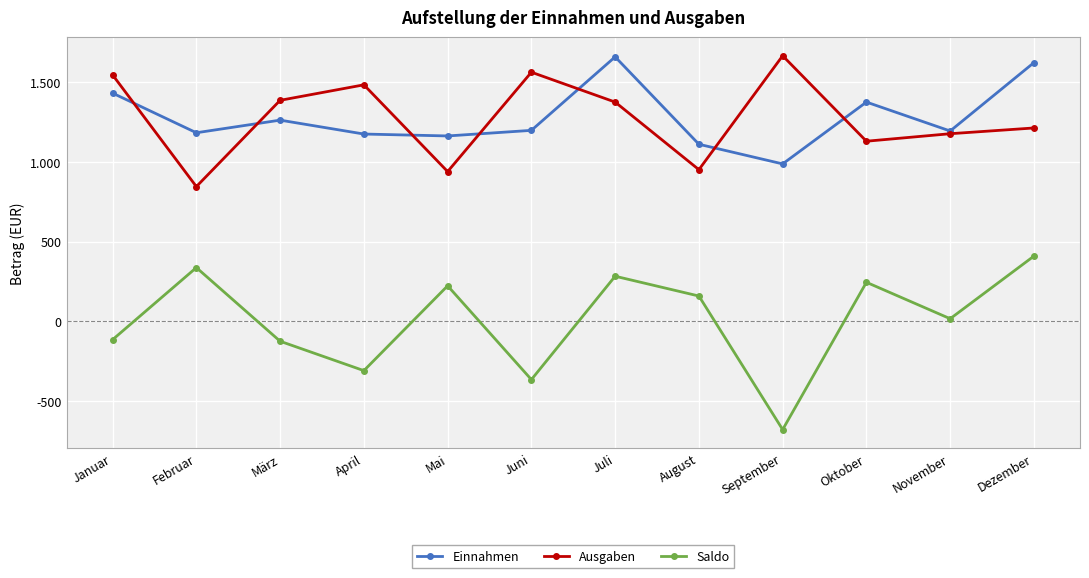

Is this an area chart (filled region under the line)?

No